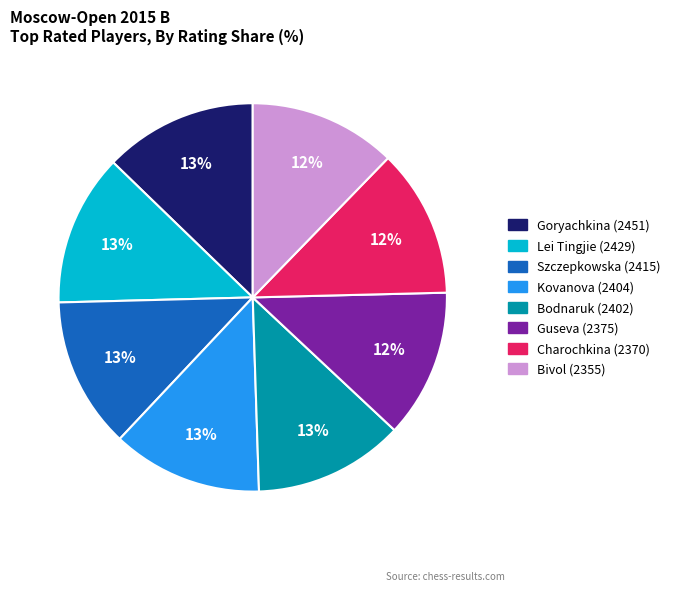

To the nearest percent, what is the average slice percentage?

12%